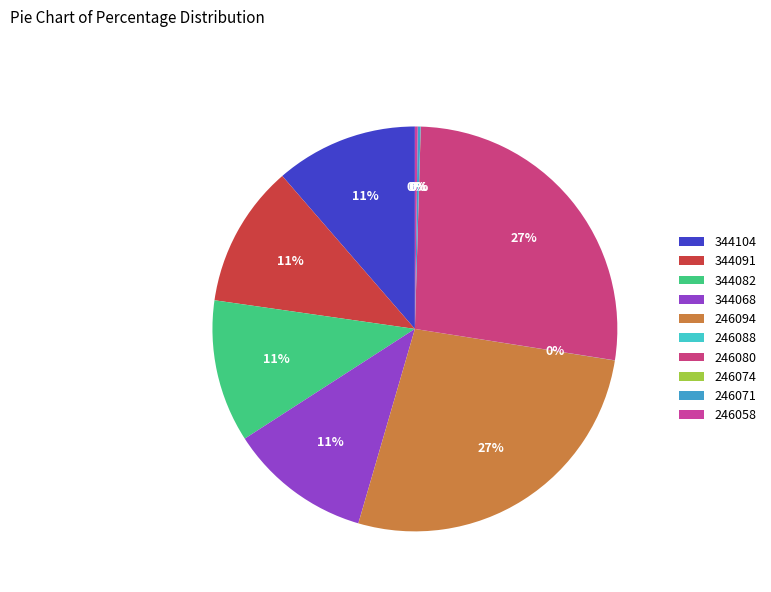

Which has a higher value, 246088 or 246058?

246058